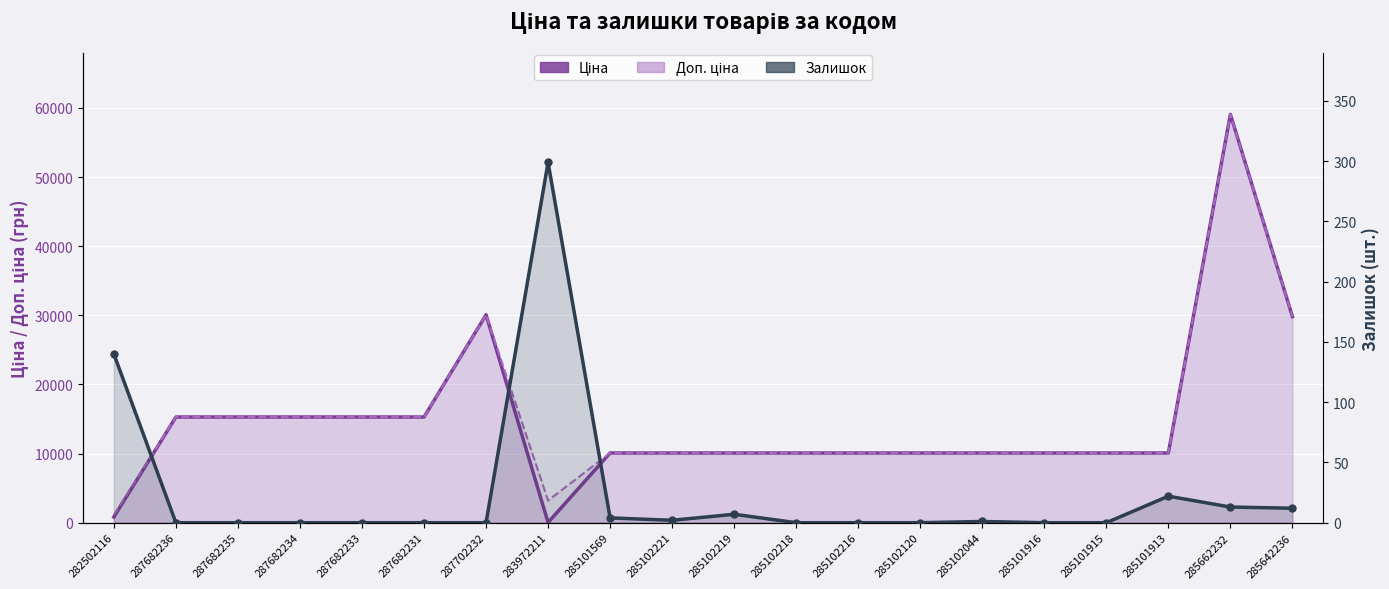

What is the label of the 11th point from the left?

285102219